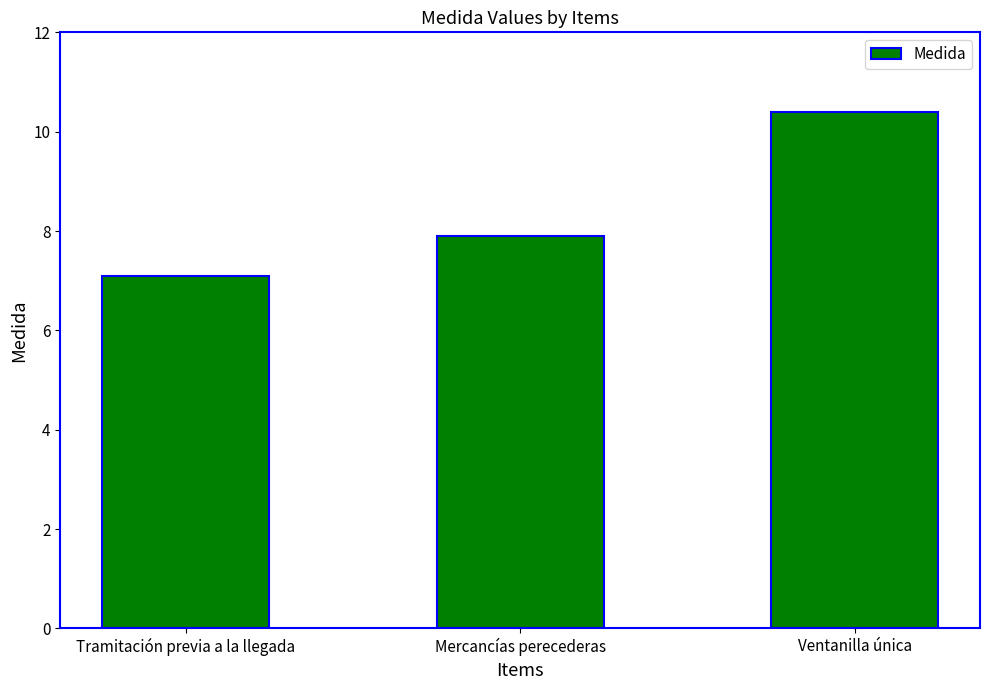

Reading left to right, what are all the values shown in this chart?

Tramitación previa a la llegada=7.1	Mercancías perecederas=7.9	Ventanilla única=10.4